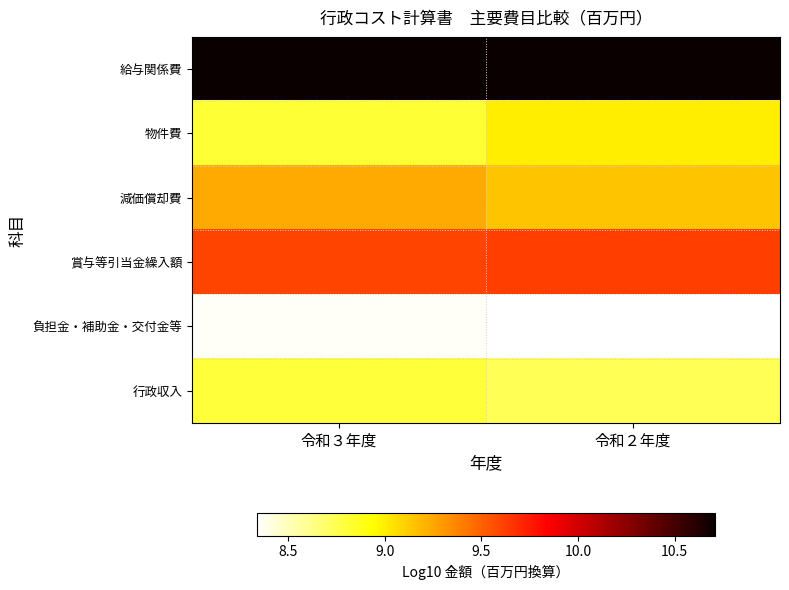

Which series has the widest spread of values?

物件費